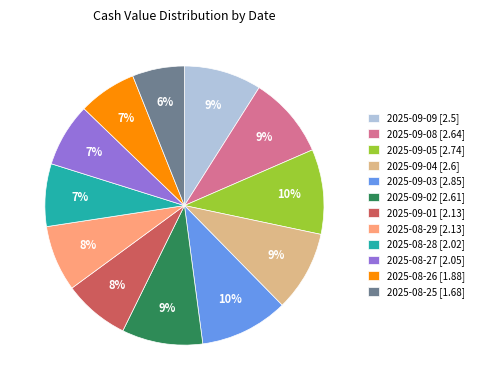

Between 2025-09-01 [2.13] and 2025-09-02 [2.61], which is larger?

2025-09-02 [2.61]